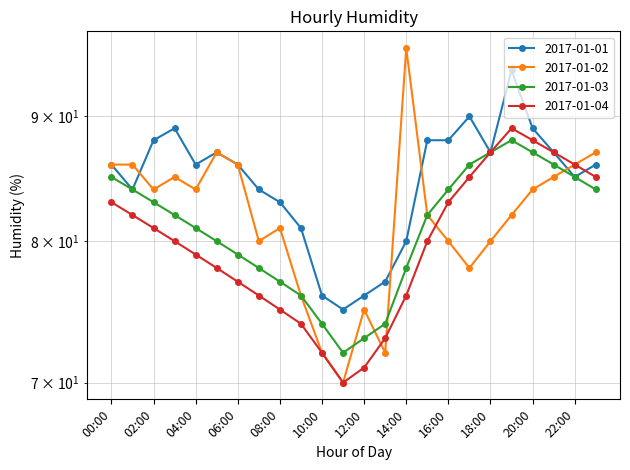

Is it true that 2017-01-04 equals 131 at 21:00?

False